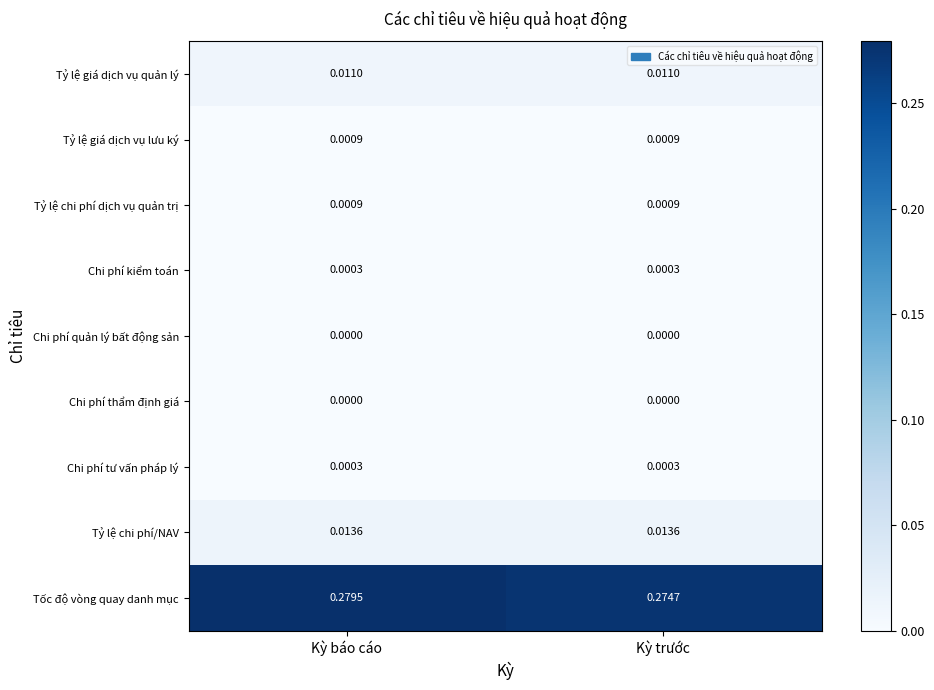

Is the value of Tỷ lệ giá dịch vụ quản lý at Kỳ báo cáo greater than the value of Chi phí quản lý bất động sản at Kỳ trước?

Yes